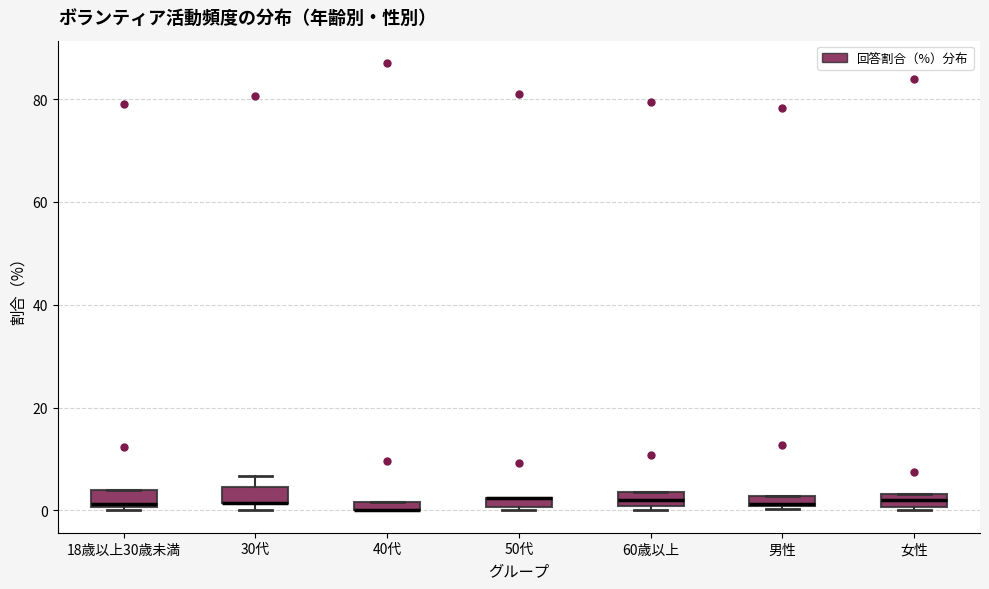

Where is the lower edge of the box for 18歳以上30歳未満 on the y-axis? The values are not printed on the chart, so give them approximately, as read against the axis.

0